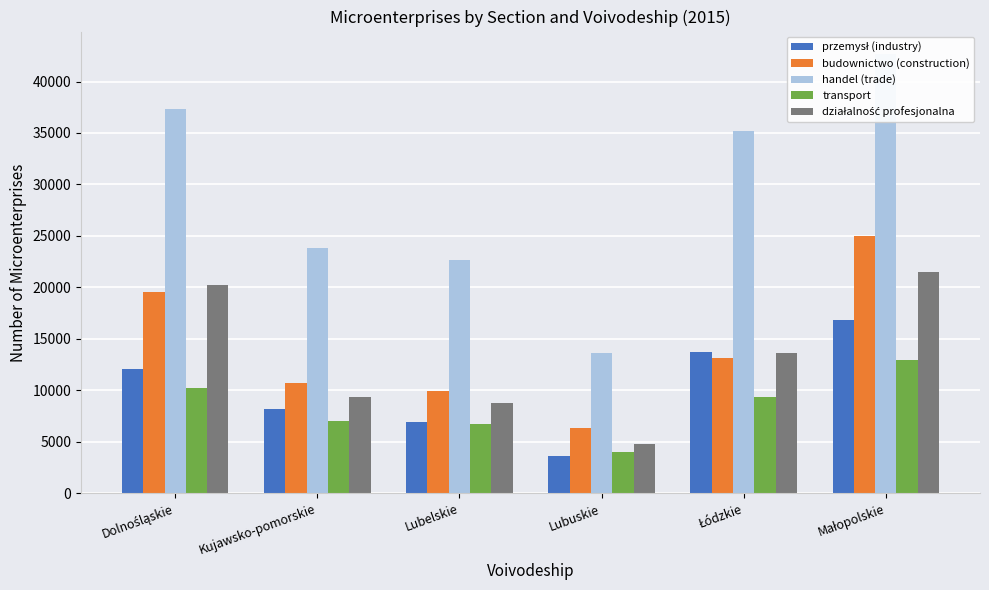

What is the average value of the handel (trade) series?

29218